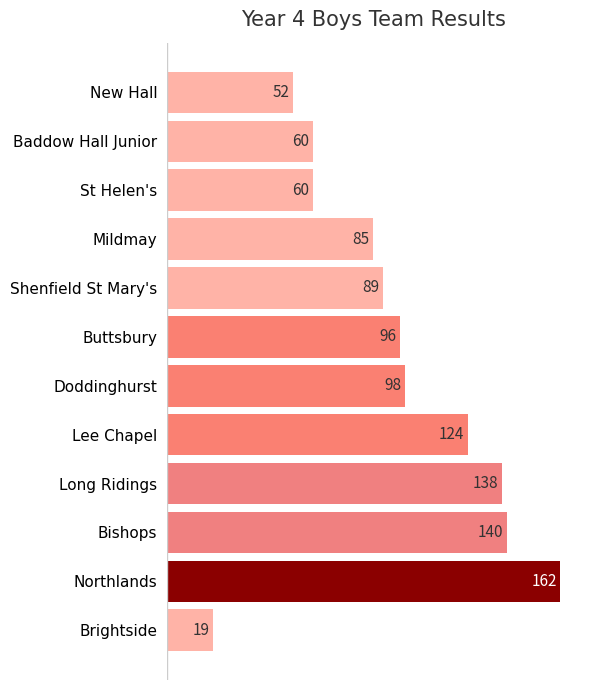

What is the change in value from Baddow Hall Junior to Long Ridings?

+78